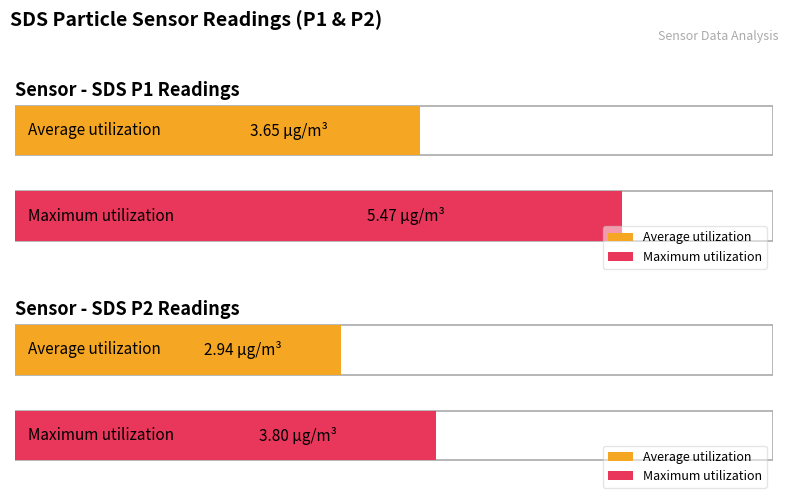

How many groups of bars are there?

2